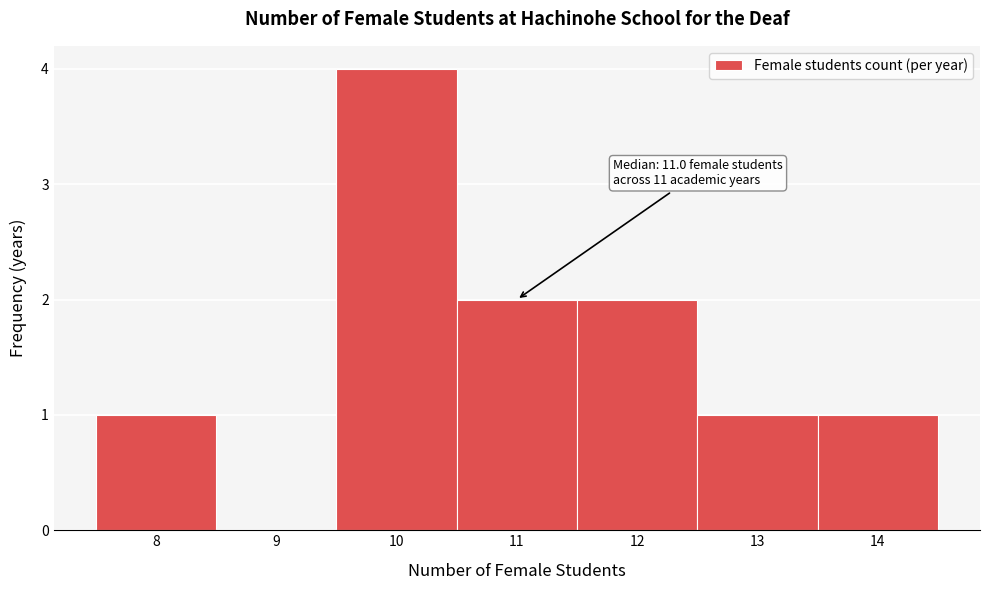

Over which range of the x-axis is the bar tallest?

9.5 to 10.5